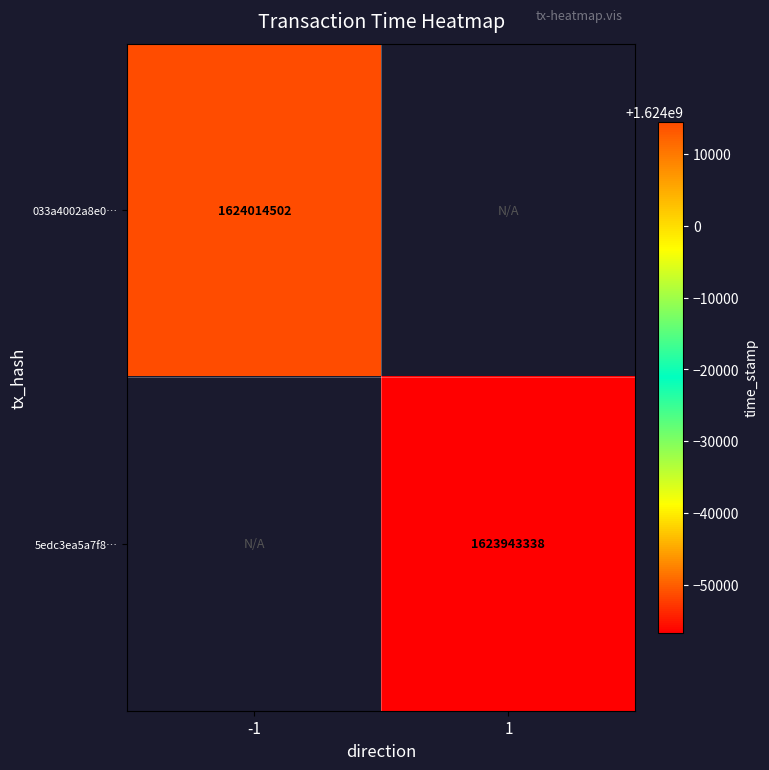

What is the minimum value shown in the chart?

1623943338.0